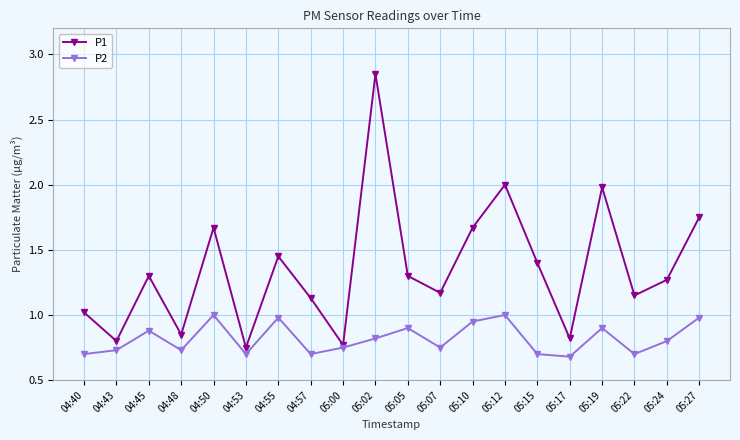

List the series in order of their peak value, lowest first.

P2, P1